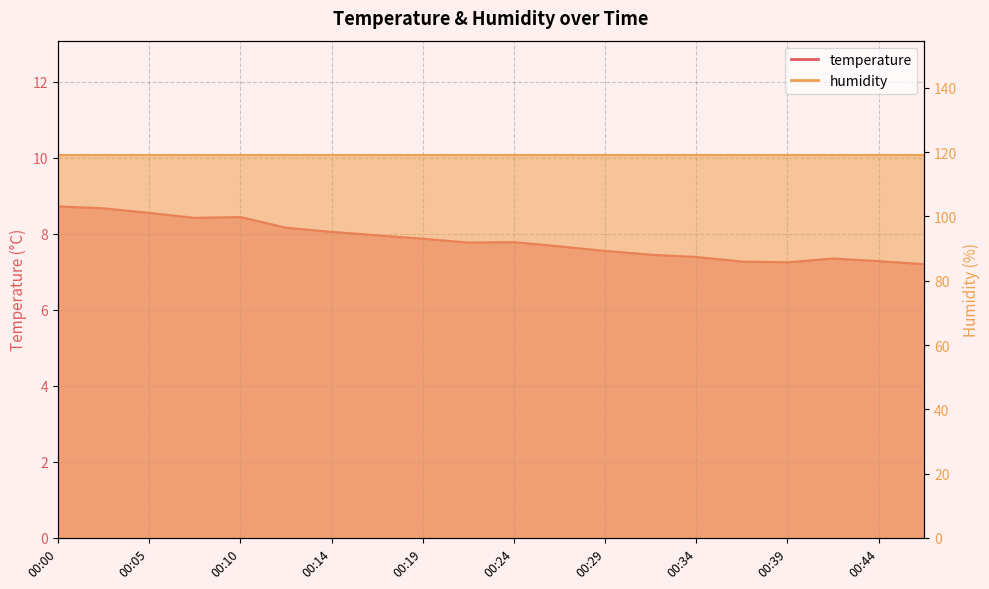

How many interior local valleys (lower than both neighbors) does the data have?

3